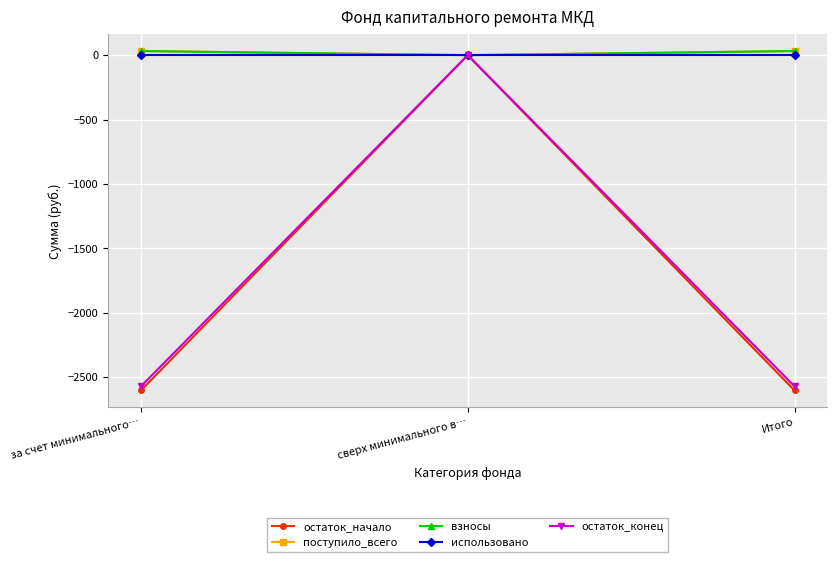

Is this an area chart (filled region under the line)?

No